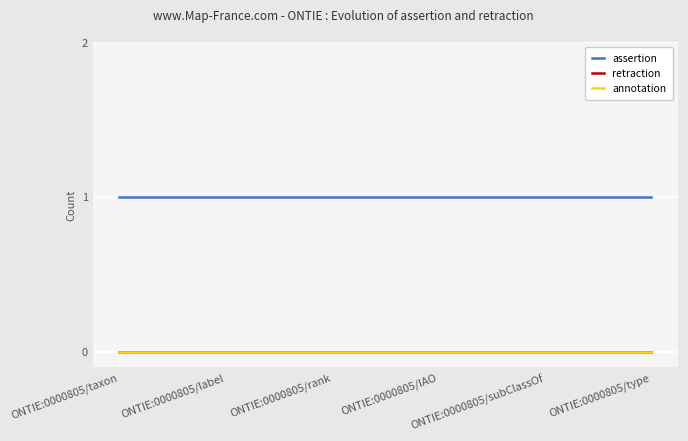

What is the label of the 1st point from the right?

ONTIE:0000805/type